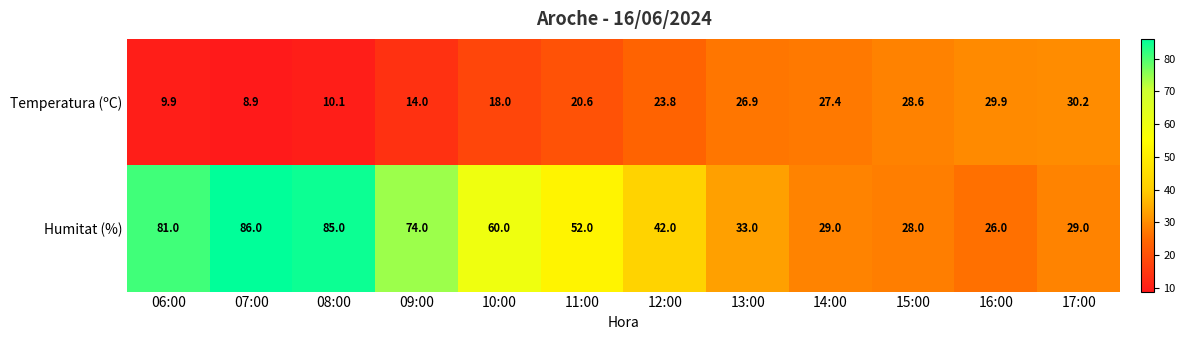

Is it true that Humitat (%) equals 37.5 at 06:00?

False